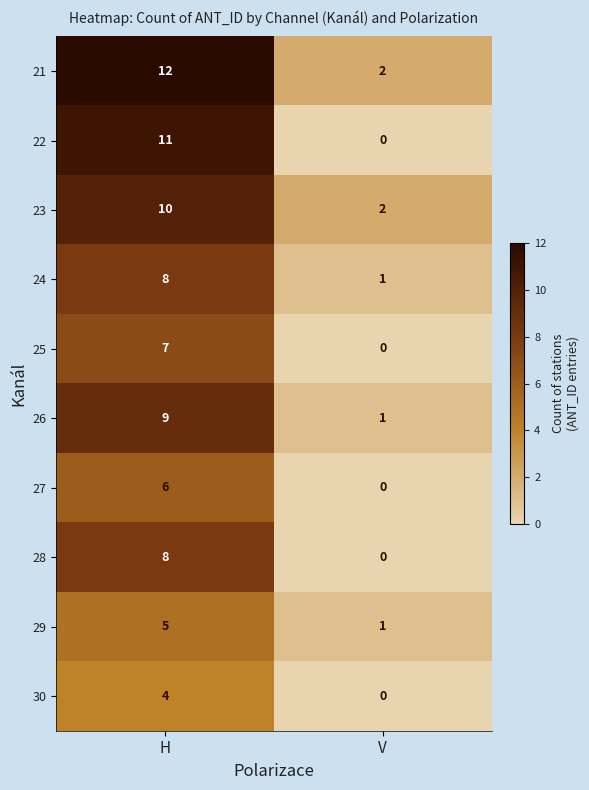

Which series has the widest spread of values?

22